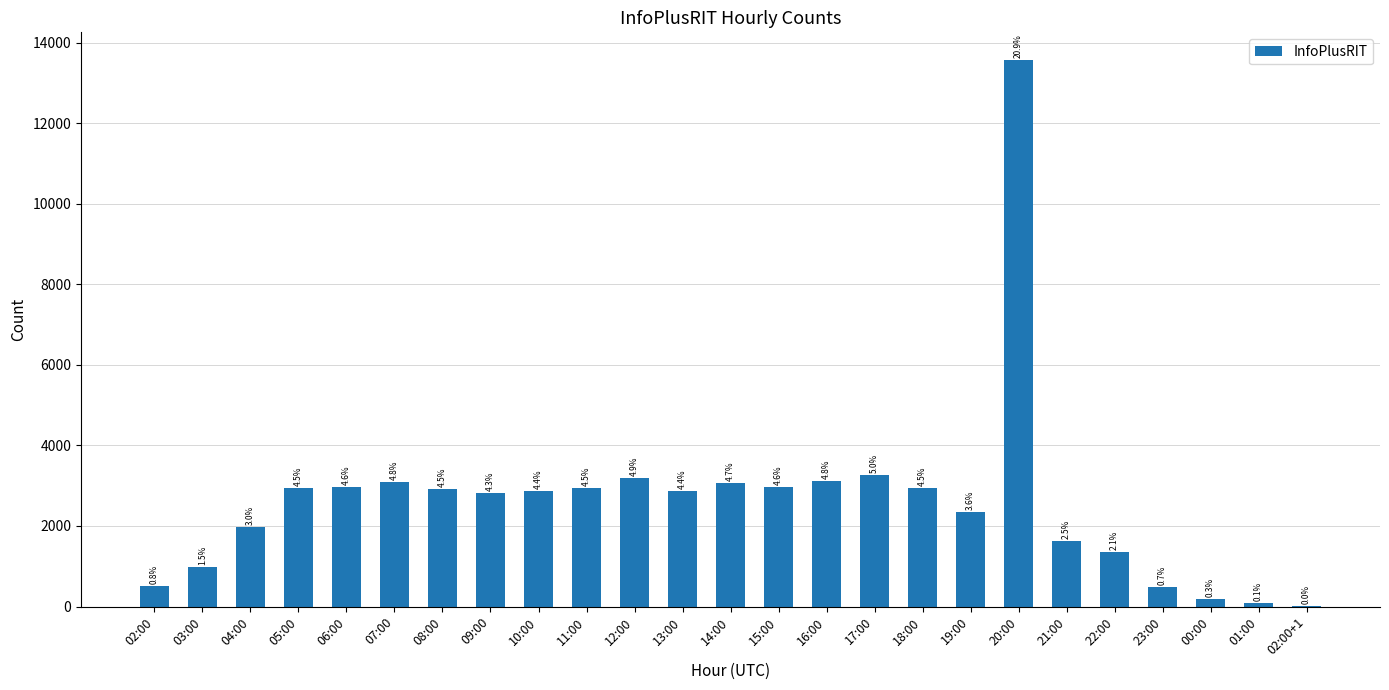

At which category does the chart reach its peak across all series?

20:00